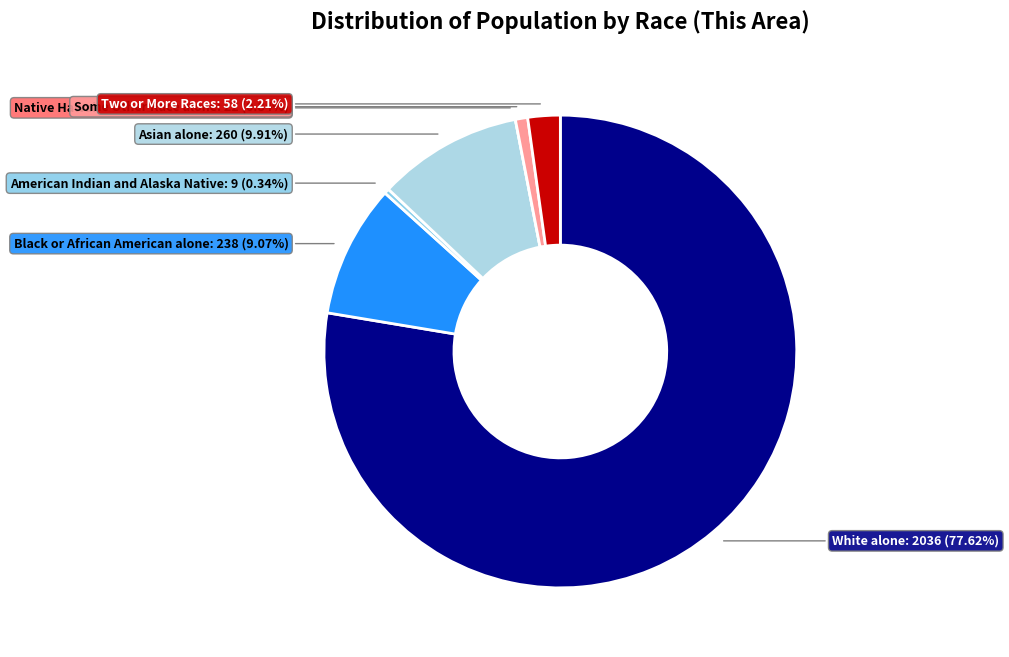

How many segments does this pie chart have?

7